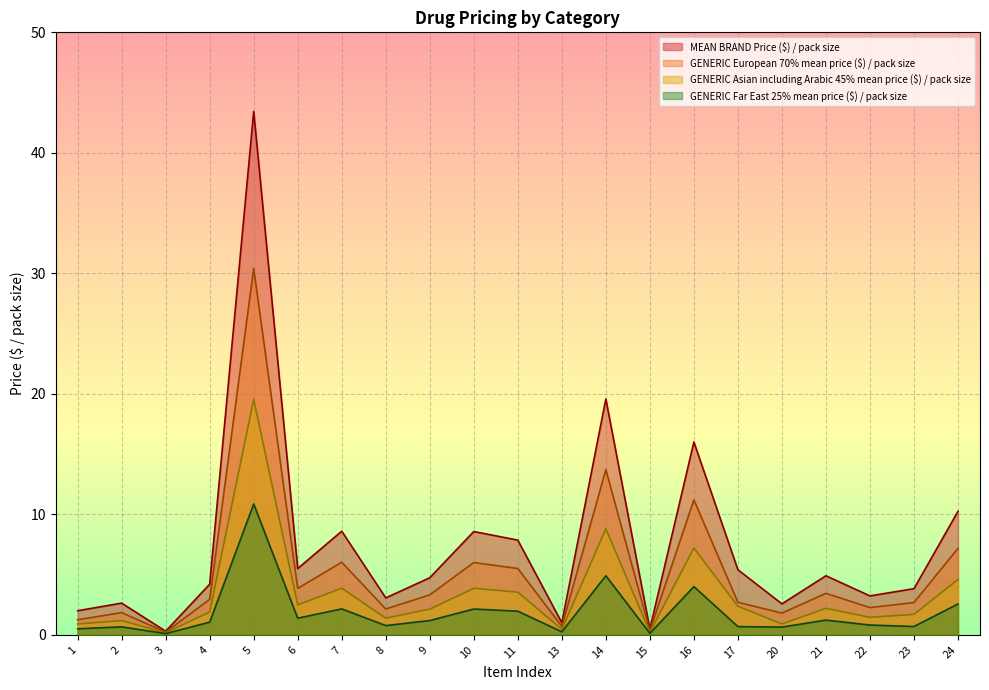

Rank the series by their average value, from lowest to highest.

GENERIC Far East 25% mean price ($) / pack size, GENERIC Asian including Arabic 45% mean price ($) / pack size, GENERIC European 70% mean price ($) / pack size, MEAN BRAND Price ($) / pack size